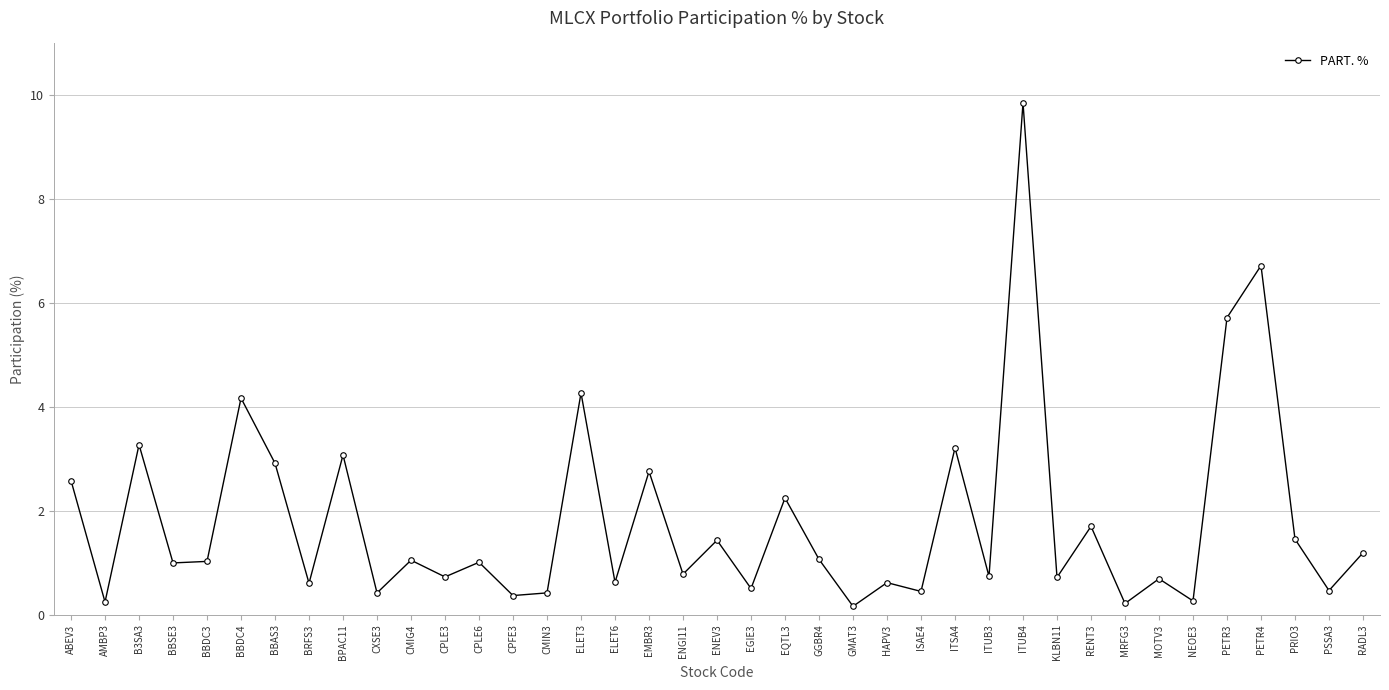

What is the value of the 17th point from the left?

0.6